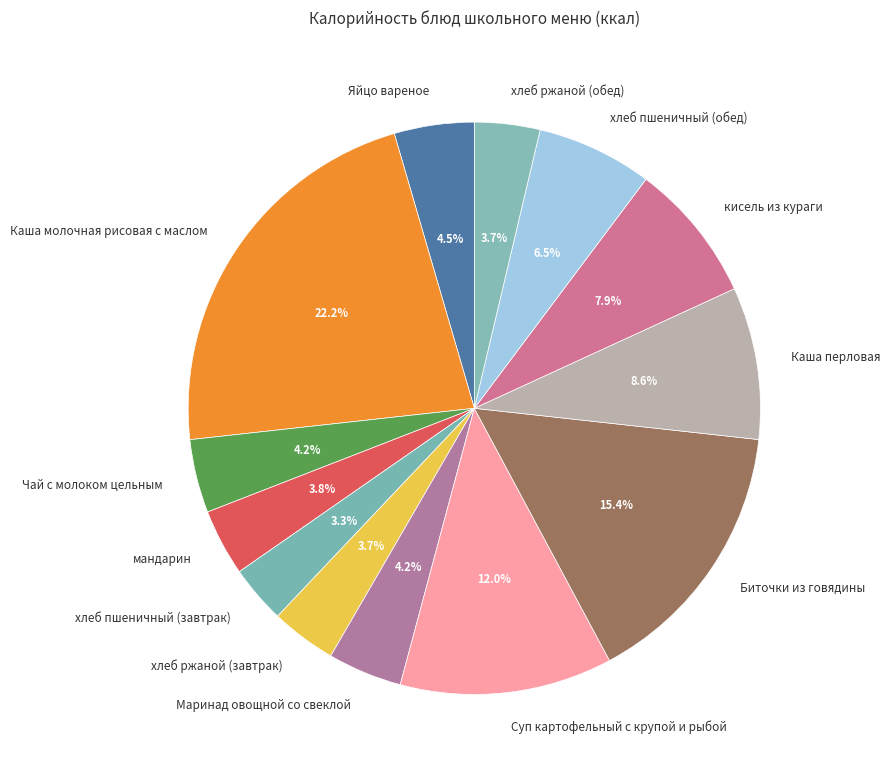

Is Каша перловая the majority of the pie?

No